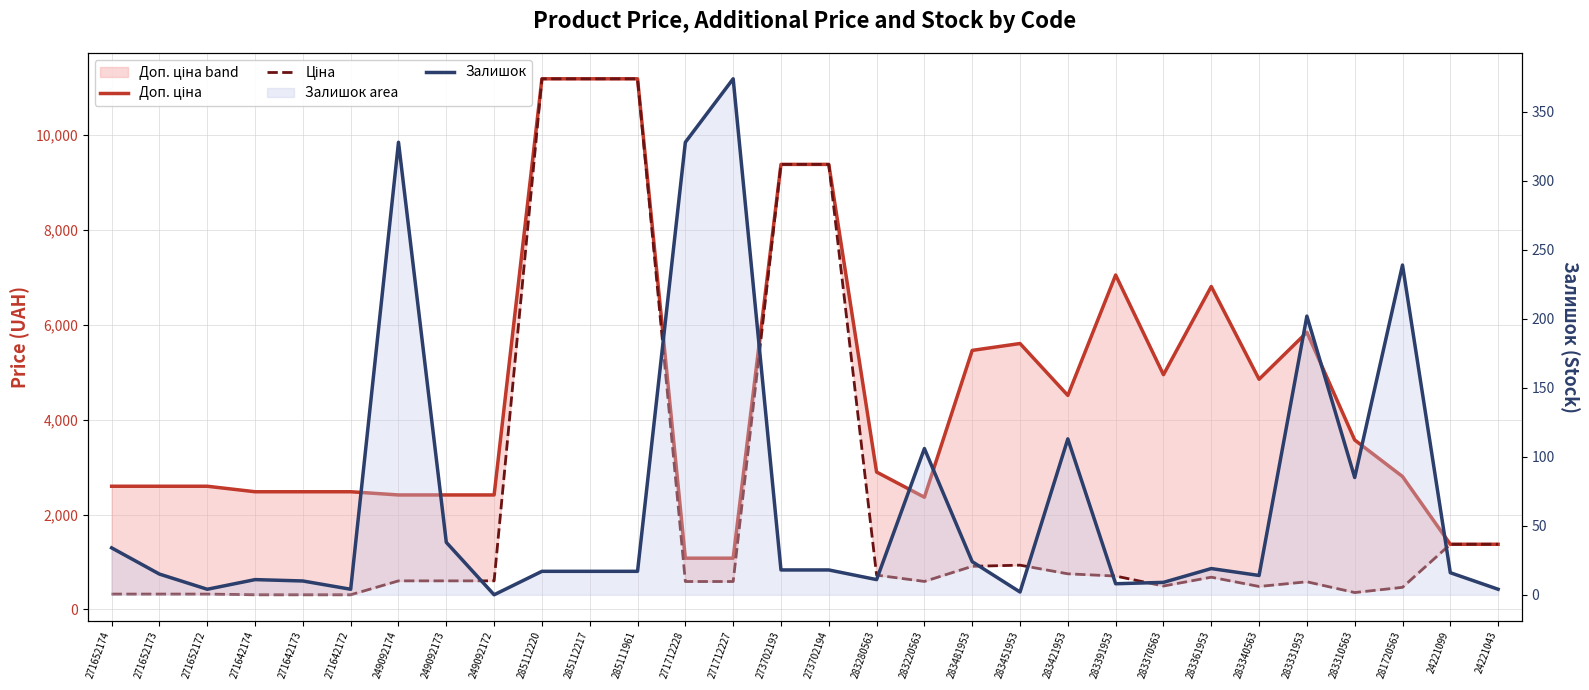

Rank the categories by Ціна value from lowest to highest.

271642174, 271642173, 271642172, 271652174, 271652173, 271652172, 283310563, 281720563, 283340563, 283370563, 283331953, 271712228, 271712227, 283220563, 249092174, 249092173, 249092172, 283361953, 283391953, 283280563, 283421953, 283481953, 283451953, 24221099, 24221043, 273702193, 273702194, 285112220, 285112217, 285111961